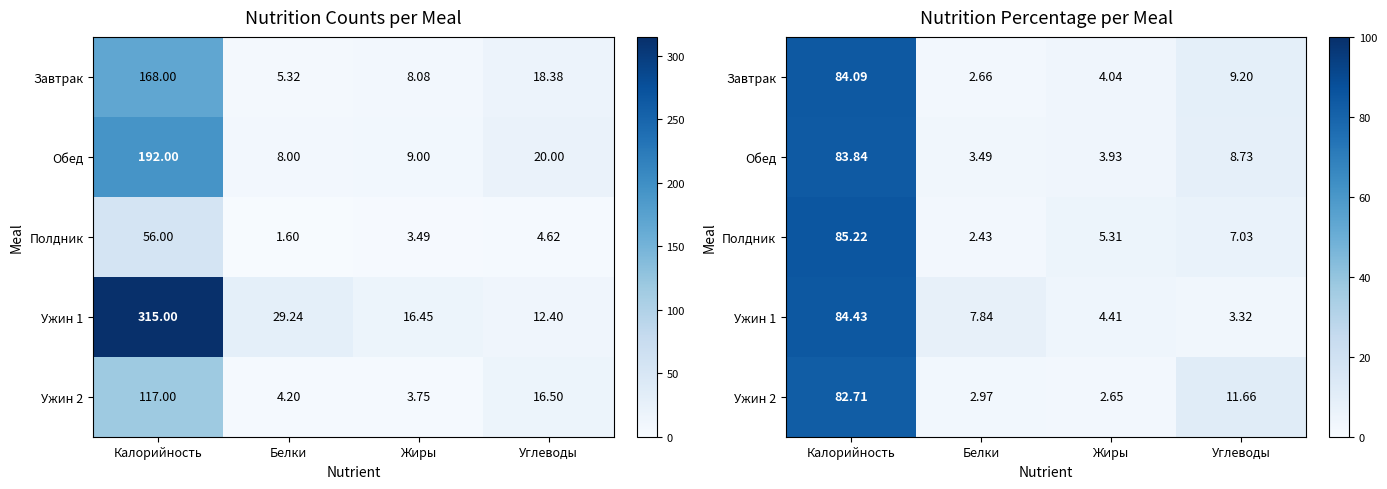

How many series are shown in this chart?

5